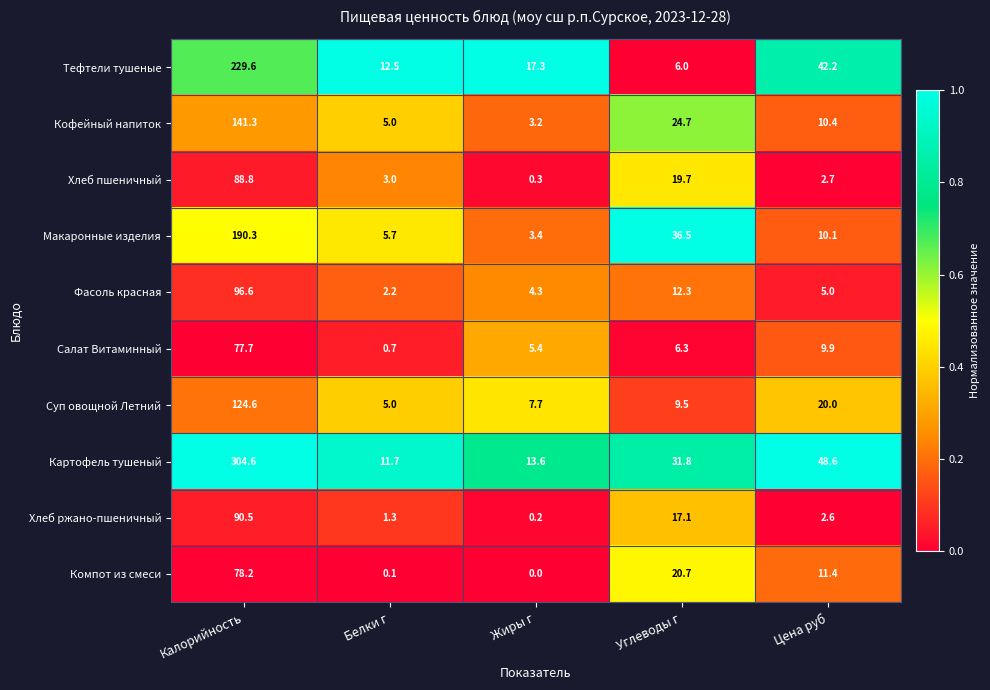

Between Жиры г and Углеводы г, which series saw the biggest shift?

Макаронные изделия